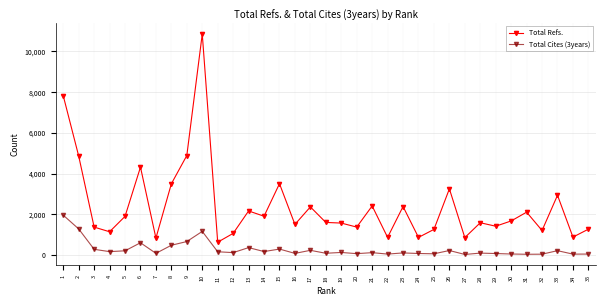

What is the difference between the highest and lowest values at 32?

1162